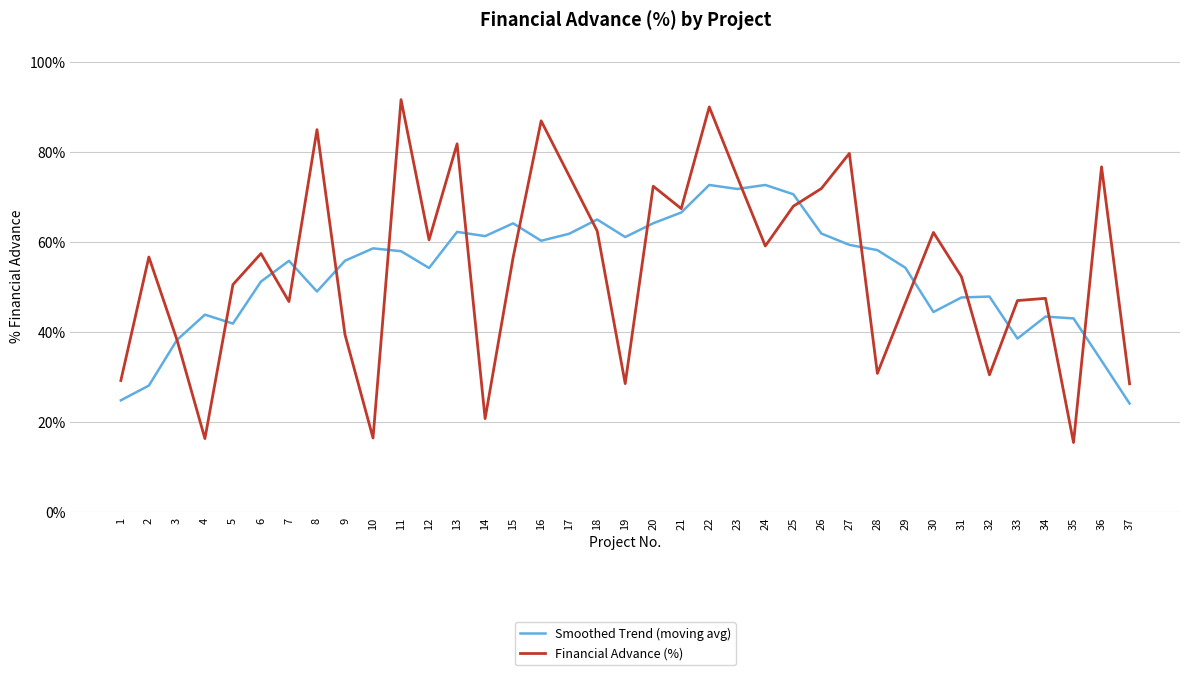

Rank the series at 23 from highest to lowest value.

Financial Advance (%), Smoothed Trend (moving avg)